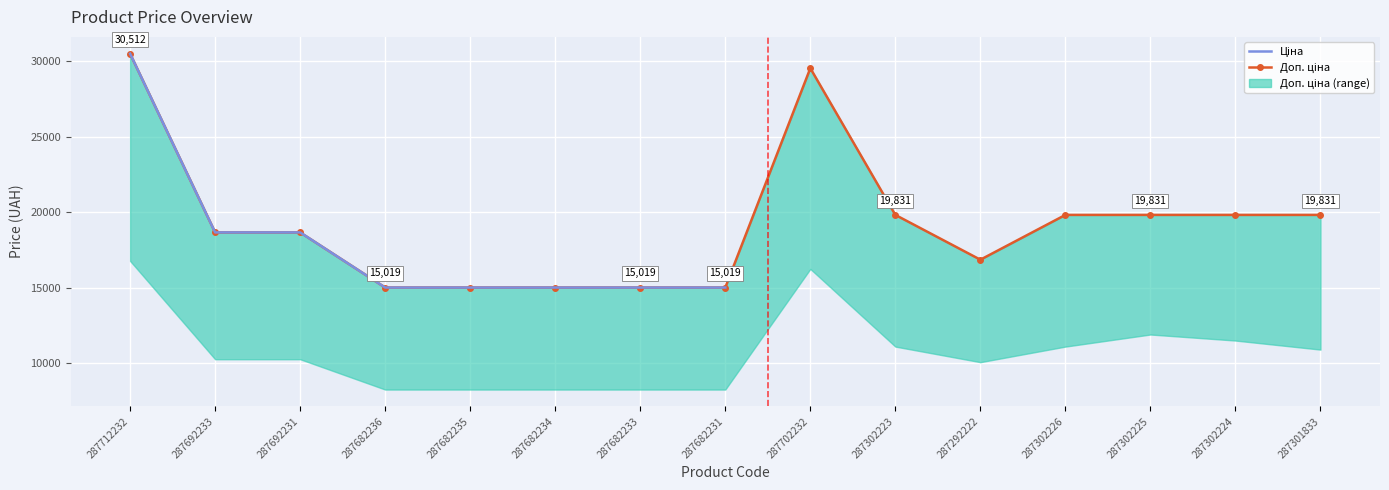

Is it true that the value at 287692233 is 4723.7?

False